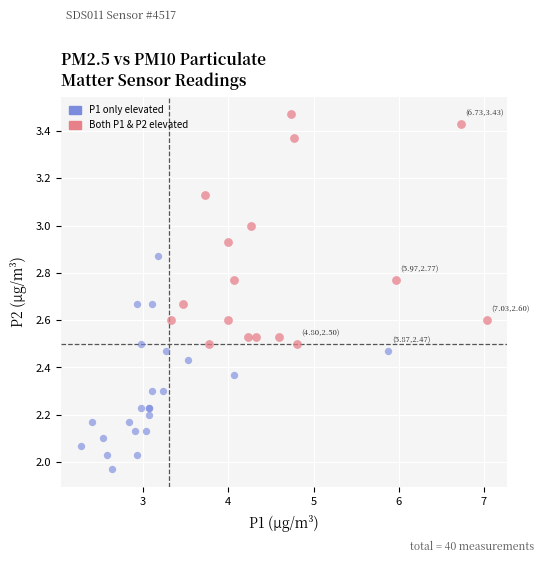

Which series has the largest Y range (max minus min)?

Both P1 & P2 elevated